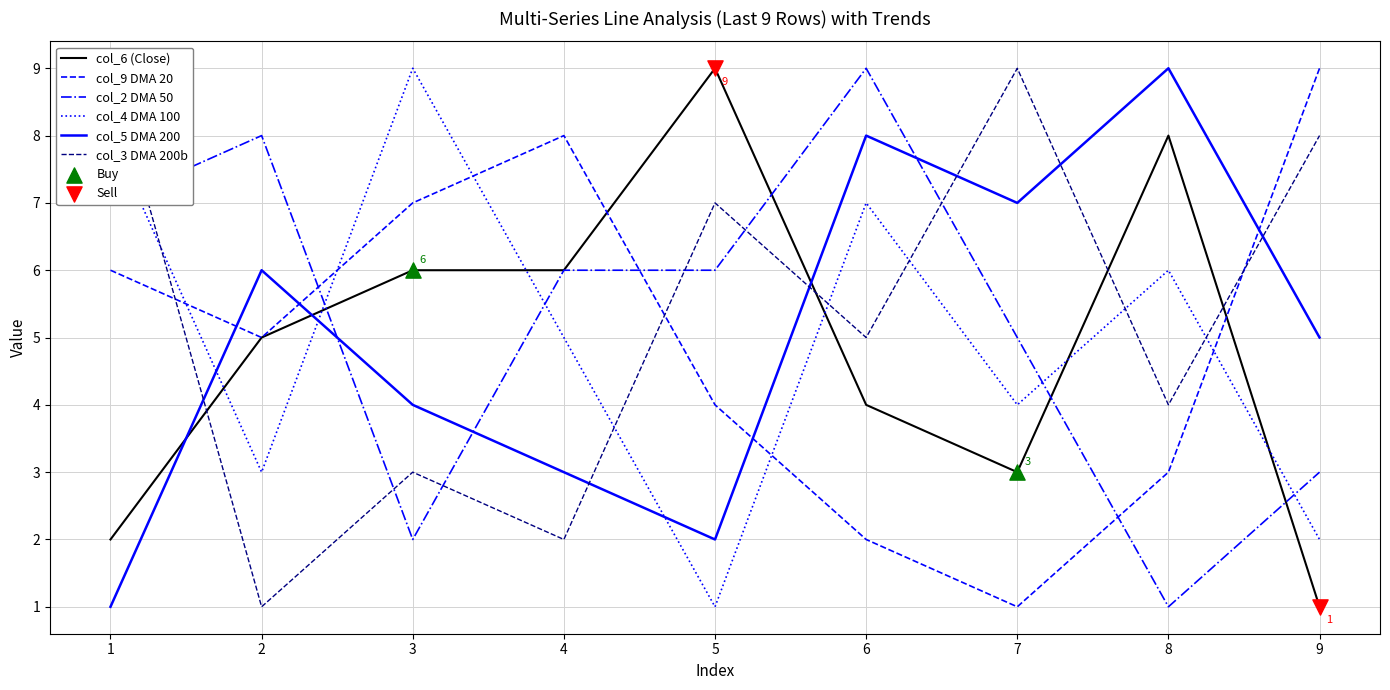

Which series has the widest spread of Y values?

col_6